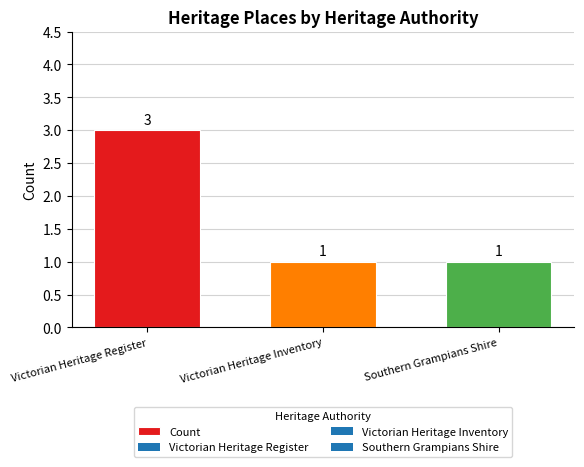

Which category has the highest value across all series?

Victorian Heritage Register